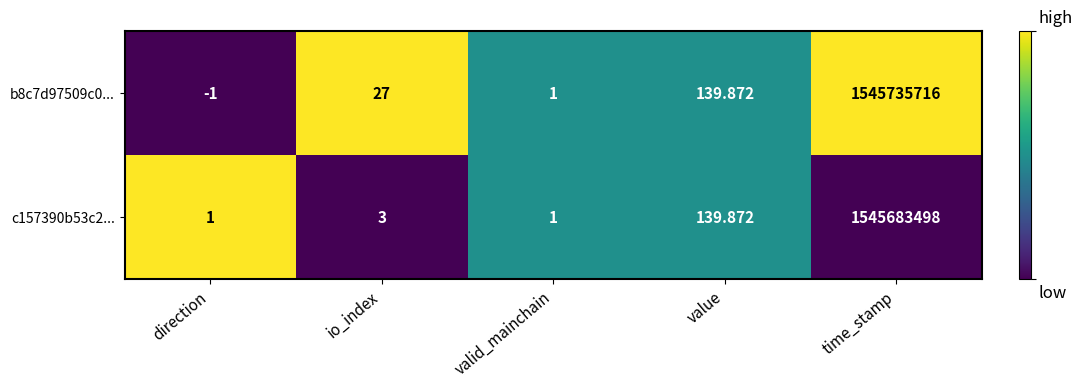

At which category does the chart reach its peak across all series?

time_stamp